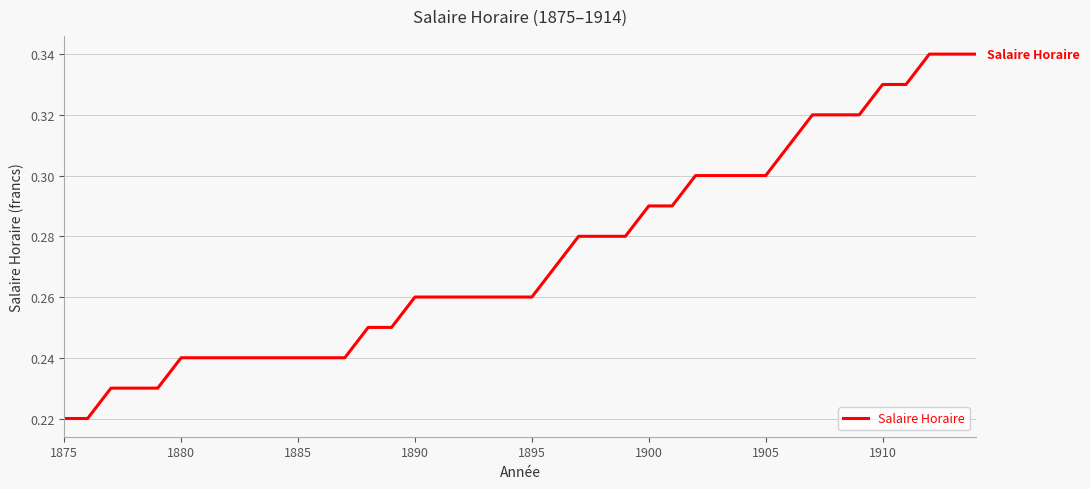

True or false: the data shows 0.3 at 1905.

True